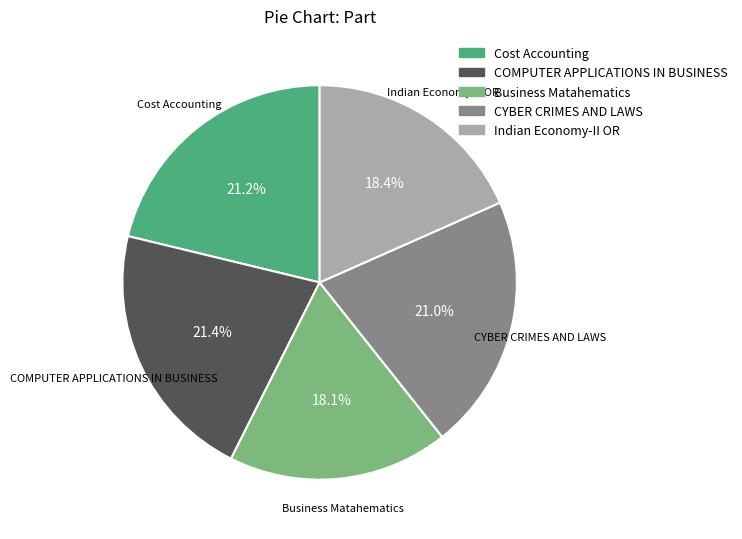

Is there a majority slice in this chart?

No